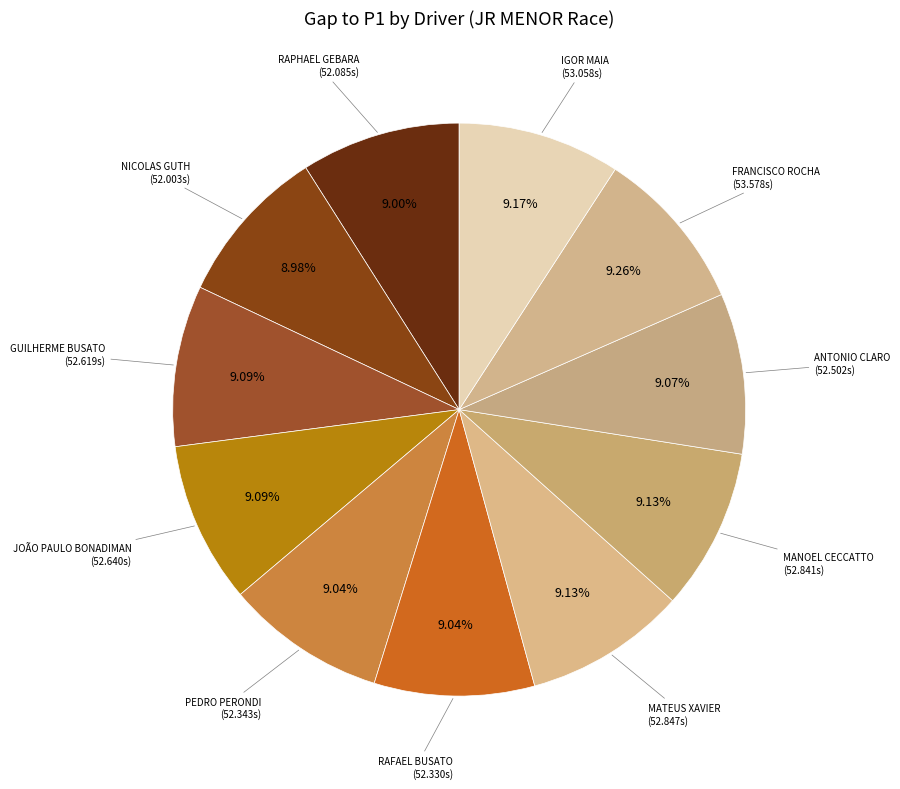

Is there any slice that represents more than half of the pie?

No